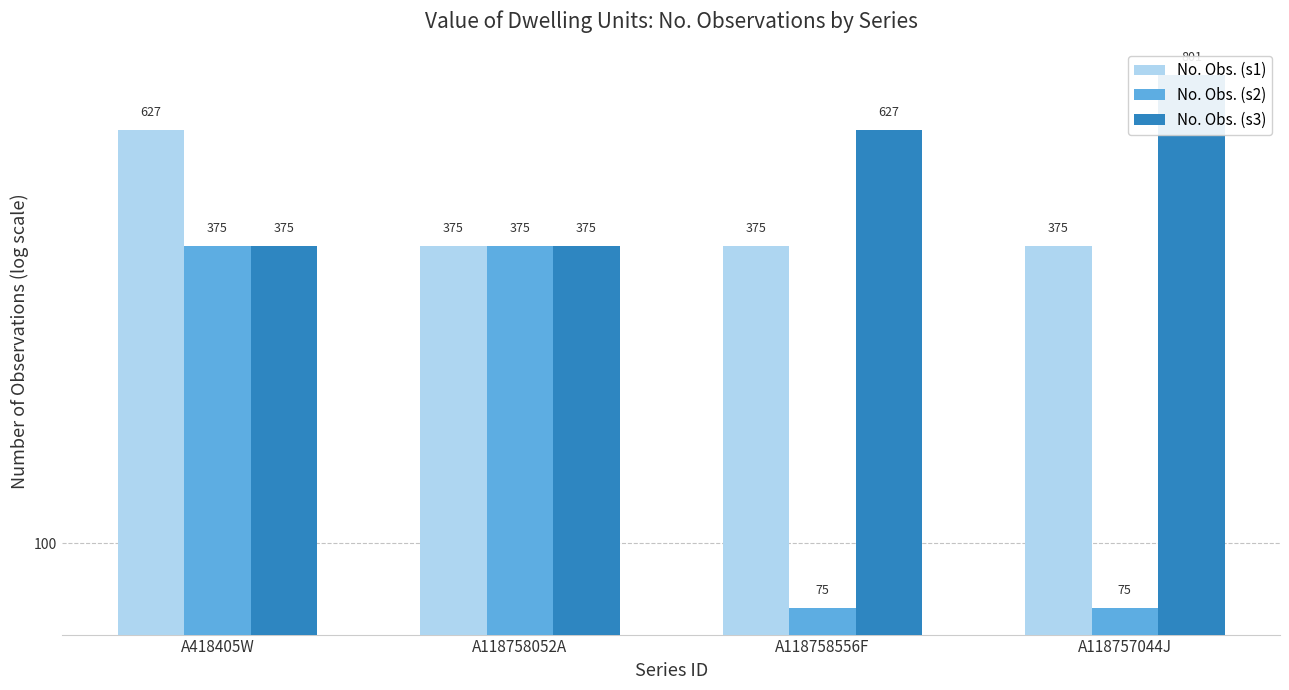

The No. Obs. (s1) series shows 375 at A118757044J. True or false?

True